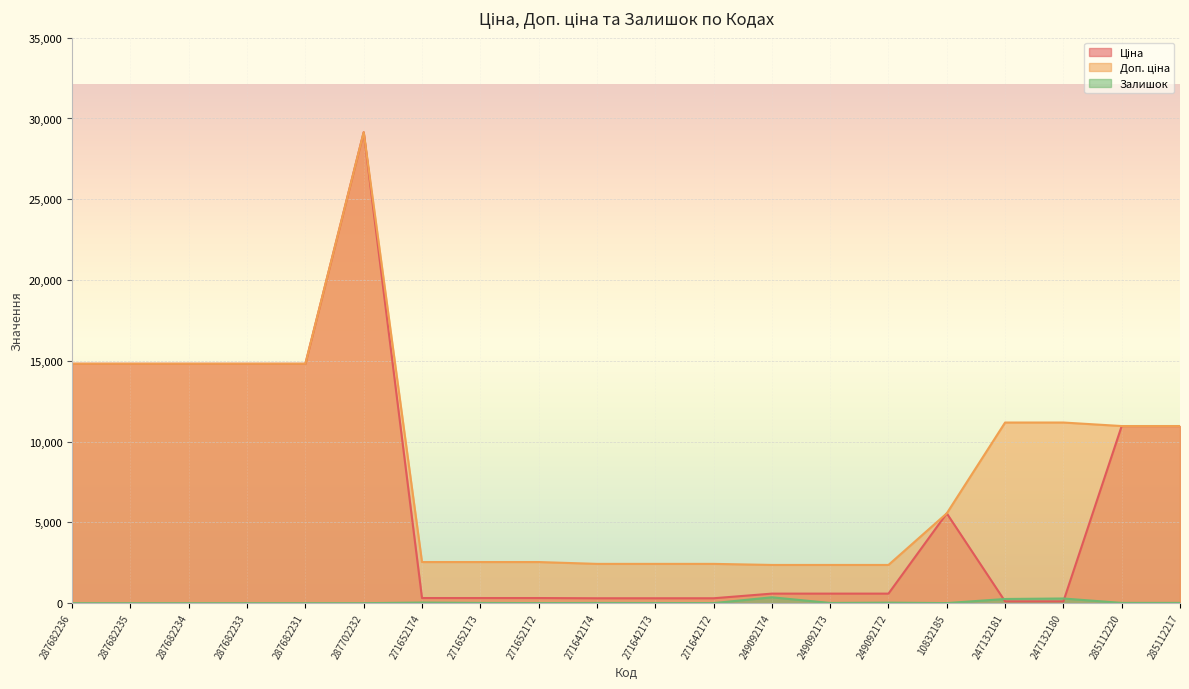

How many lines are shown in the chart?

3